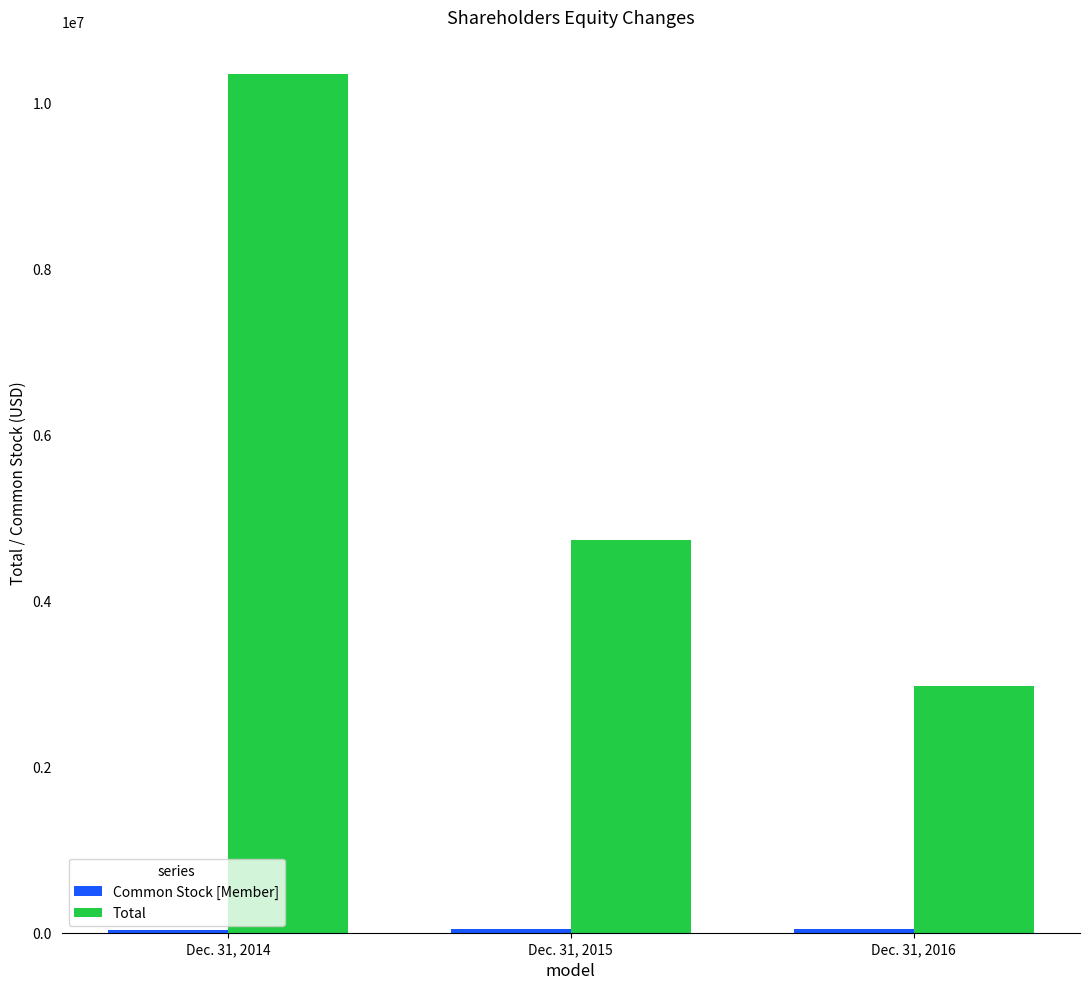

Where is Total nearest to the value 6650935?

Dec. 31, 2015